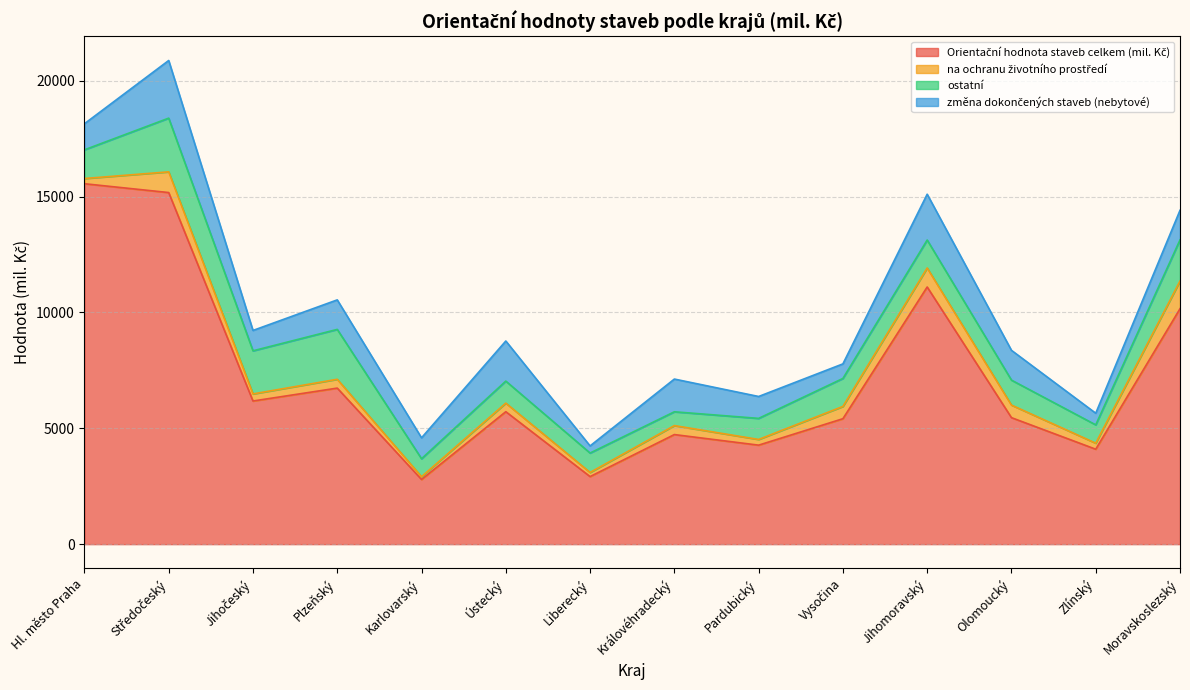

Reading left to right, extract all data points from this chart.

Orientační hodnota staveb celkem (mil. Kč): Hl. město Praha=15553	Středočeský=15172	Jihočeský=6177	Plzeňský=6734	Karlovarský=2791	Ústecký=5716	Liberecký=2916	Královéhradecký=4729	Pardubický=4272	Vysočina=5413	Jihomoravský=11097	Olomoucký=5459	Zlínský=4097	Moravskoslezský=10160
na ochranu životního prostředí: Hl. město Praha=225	Středočeský=894	Jihočeský=306	Plzeňský=381	Karlovarský=120	Ústecký=369	Liberecký=178	Královéhradecký=387	Pardubický=246	Vysočina=530	Jihomoravský=821	Olomoucký=542	Zlínský=260	Moravskoslezský=1194
ostatní: Hl. město Praha=1238	Středočeský=2317	Jihočeský=1860	Plzeňský=2152	Karlovarský=775	Ústecký=951	Liberecký=838	Královéhradecký=596	Pardubický=909	Vysočina=1207	Jihomoravský=1206	Olomoucký=1077	Zlínský=791	Moravskoslezský=1775
změna dokončených staveb (nebytové): Hl. město Praha=1126	Středočeský=2488	Jihočeský=879	Plzeňský=1274	Karlovarský=903	Ústecký=1730	Liberecký=307	Královéhradecký=1412	Pardubický=945	Vysočina=629	Jihomoravský=1976	Olomoucký=1286	Zlínský=502	Moravskoslezský=1276